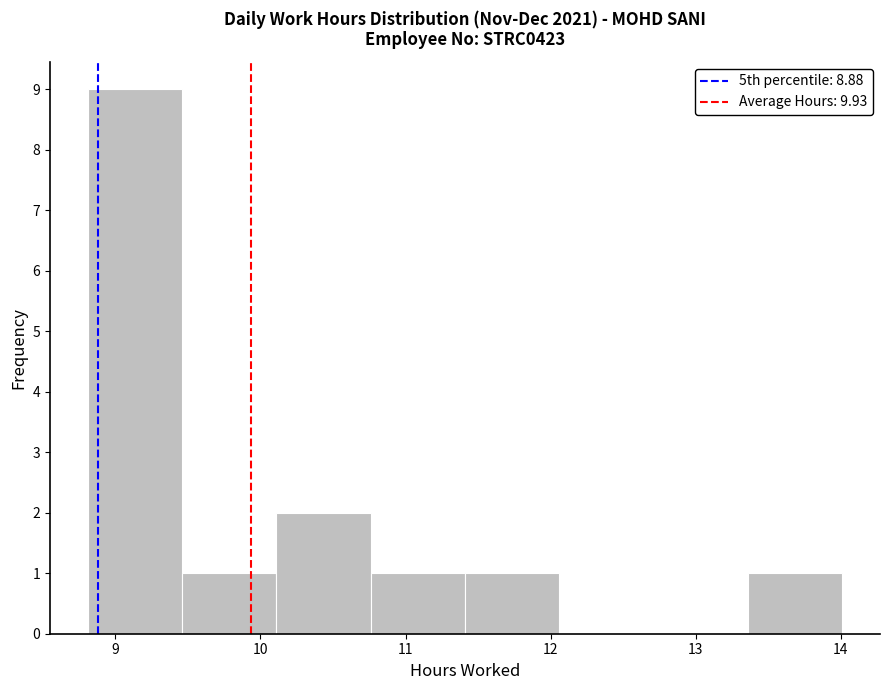

Reading left to right, transcribe this chart: for each bar, give the range it covers on the x-axis and its height. Neither the bar edges nor the heights are printed on the chart, so give them approximately, as read against the axes.

8.81 to 9.46: 9
9.46 to 10.11: 1
10.11 to 10.76: 2
10.76 to 11.41: 1
11.41 to 12.06: 1
12.06 to 12.71: 0
12.71 to 13.36: 0
13.36 to 14.01: 1